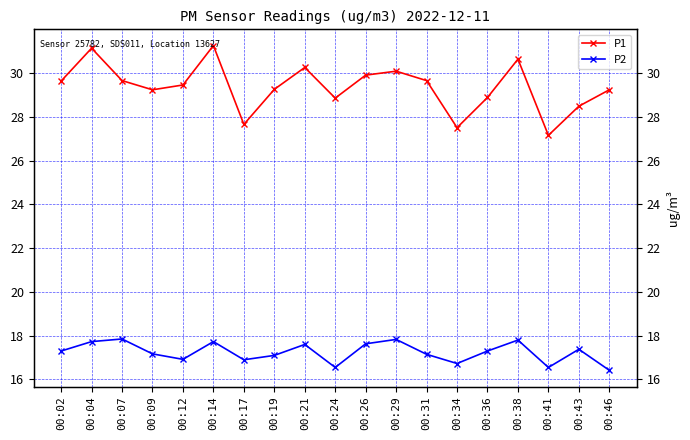

What are all the series names shown in the legend?

P1, P2